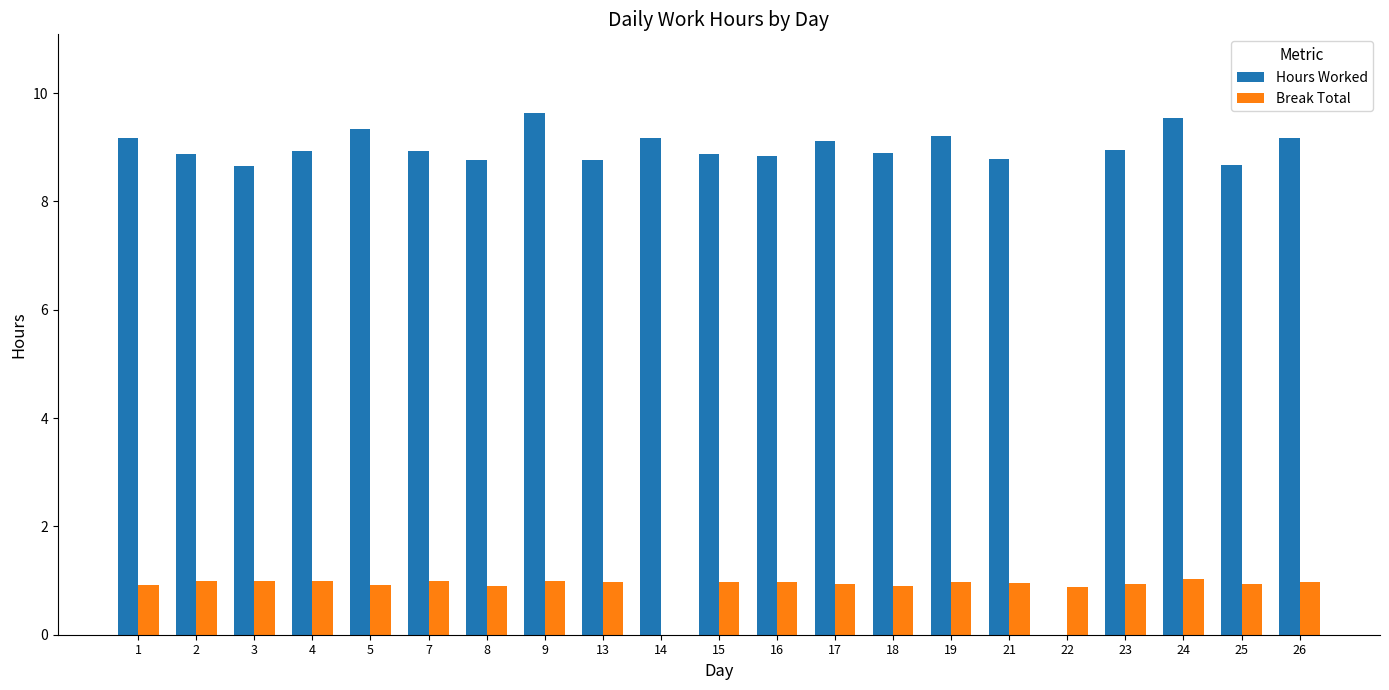

Which category has the highest value in the Hours Worked series?

9